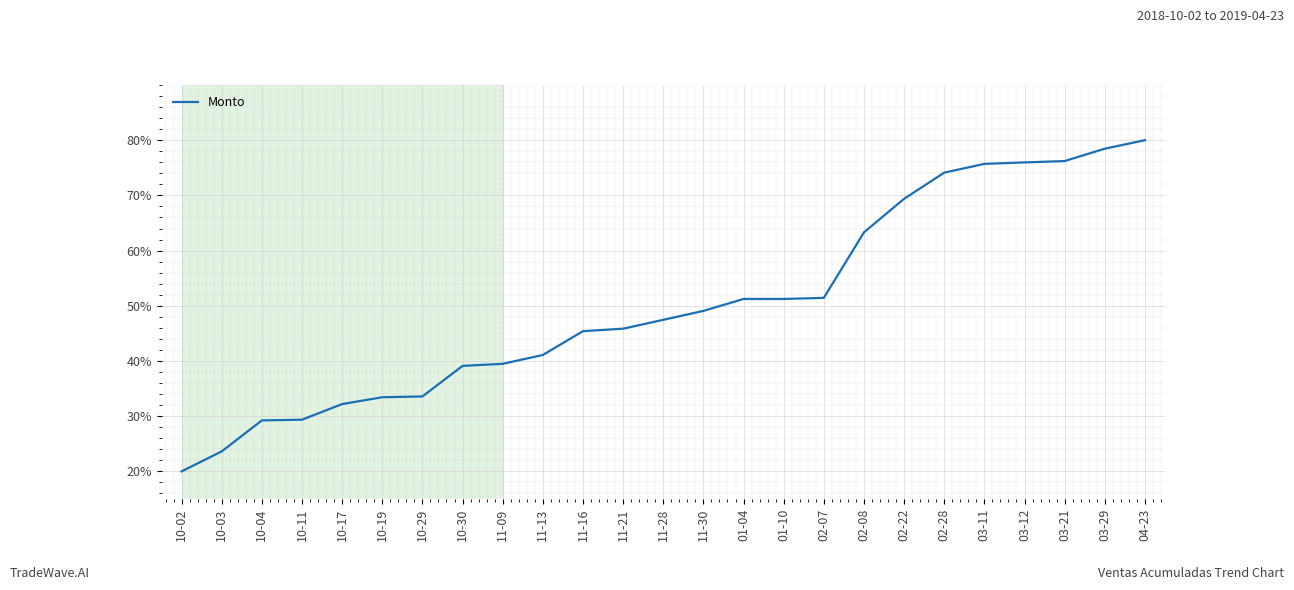

What position from the left is 02-08?

18